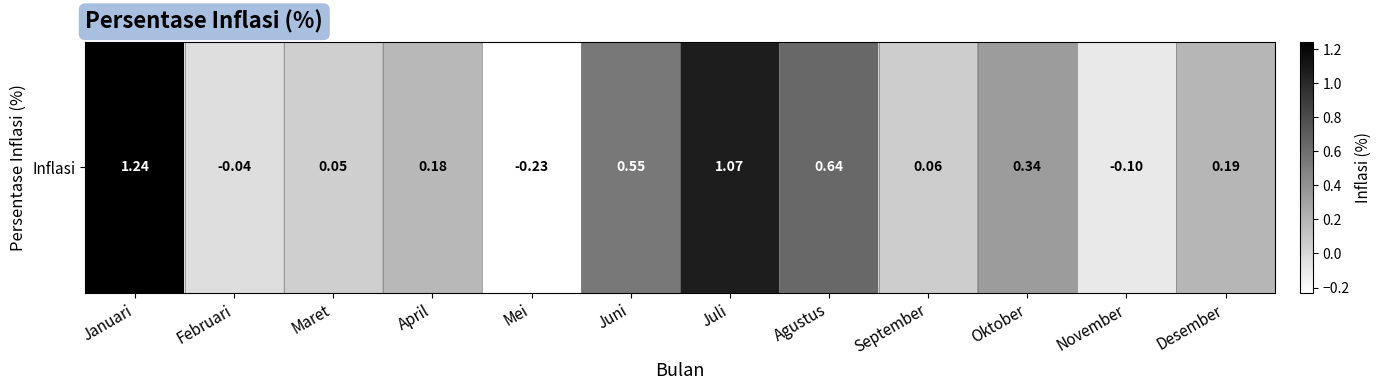

What is the change in value from Juli to Desember?

-0.9